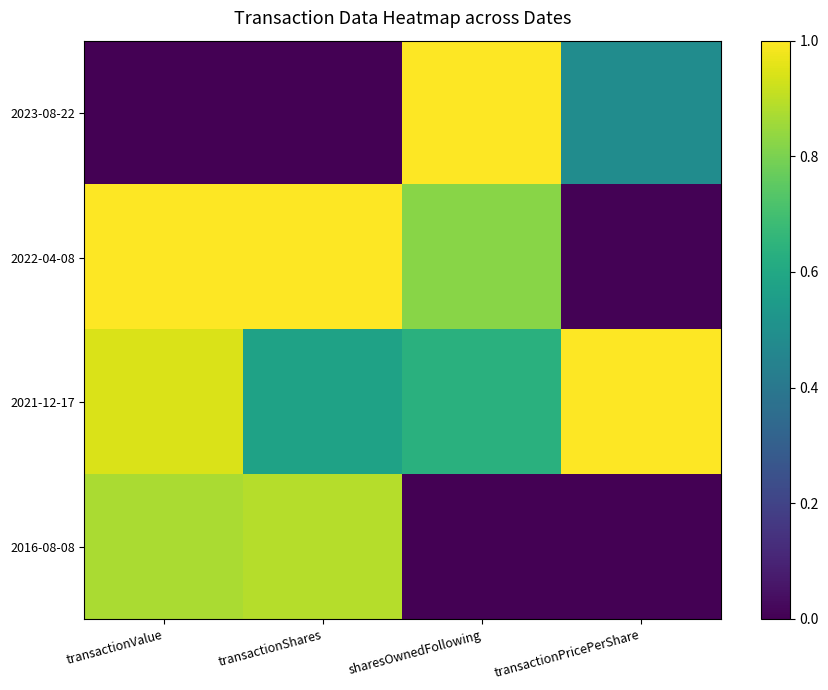

At which category does the chart reach its peak across all series?

sharesOwnedFollowing